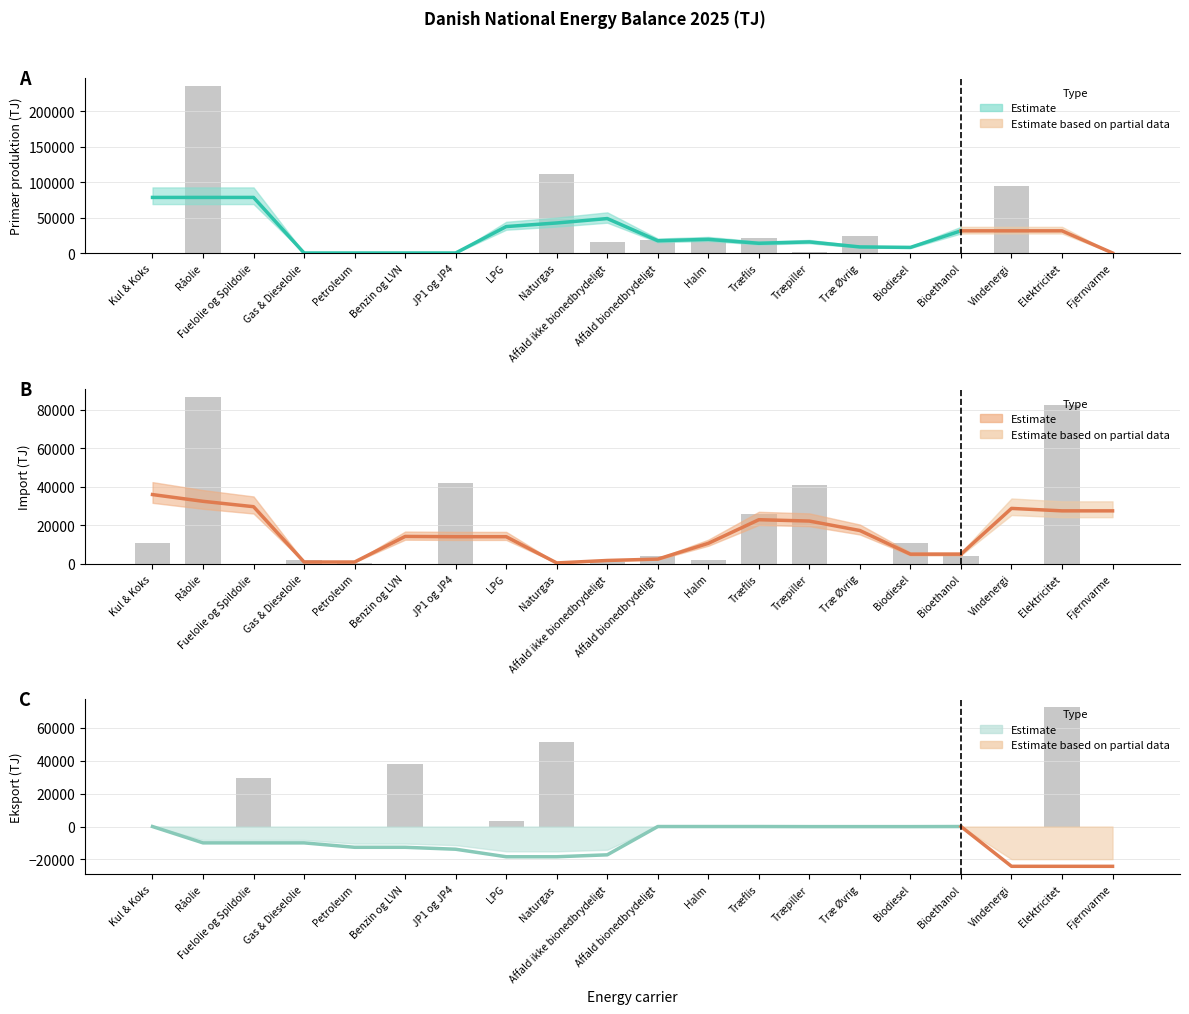

Between Træ Øvrig and Naturgas, which is larger?

Naturgas